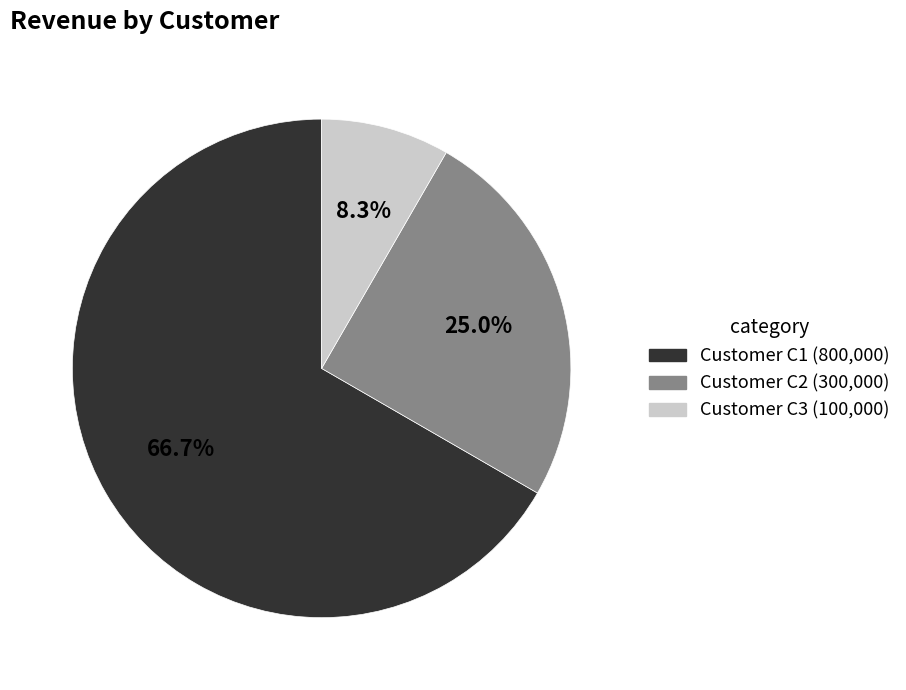

True or false: Customer C2 accounts for 25% of the total.

True